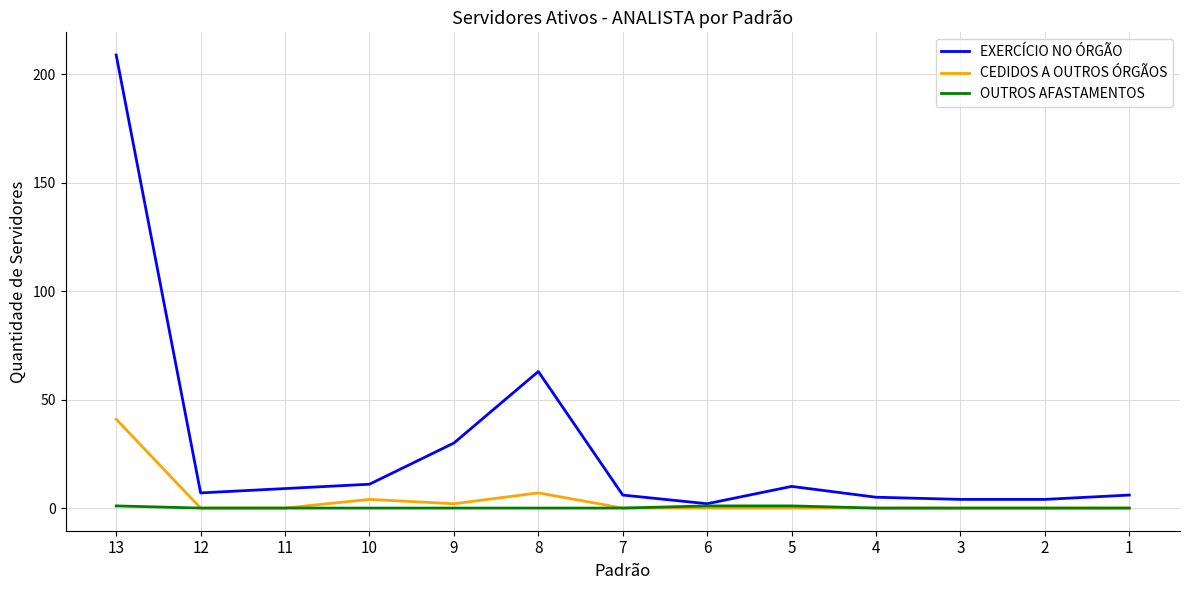

Is it true that CEDIDOS A OUTROS ÓRGÃOS equals 0 at 7?

True